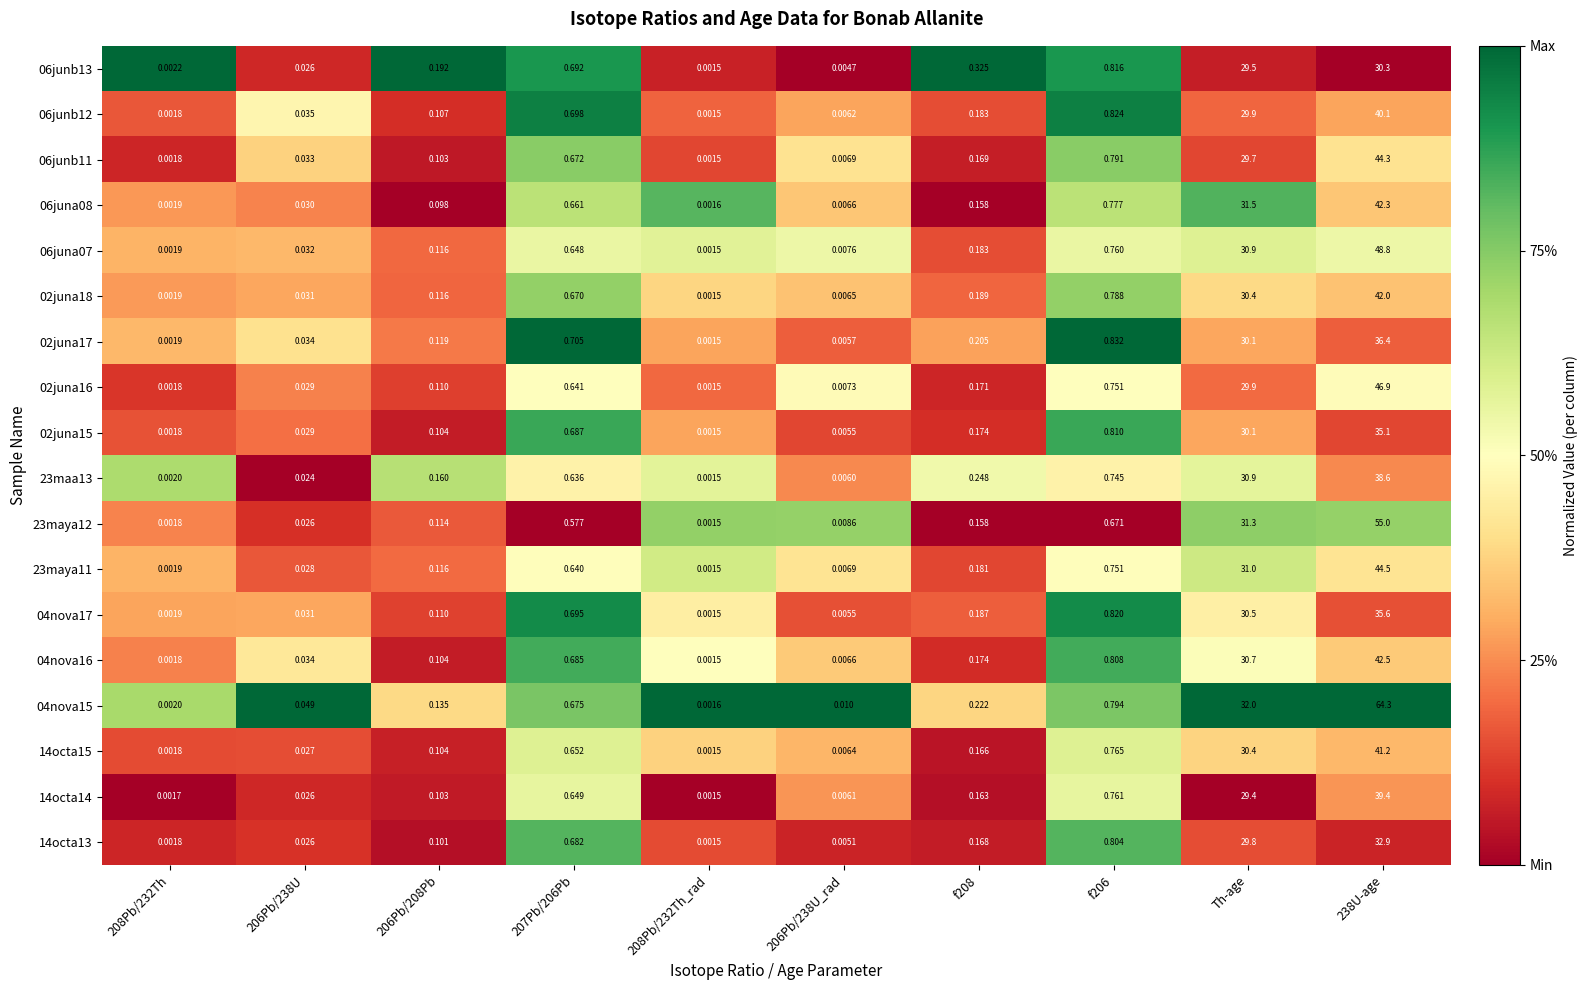

Is the value of 06juna07 at 206Pb/238U greater than the value of 02juna18 at Th-age?

No